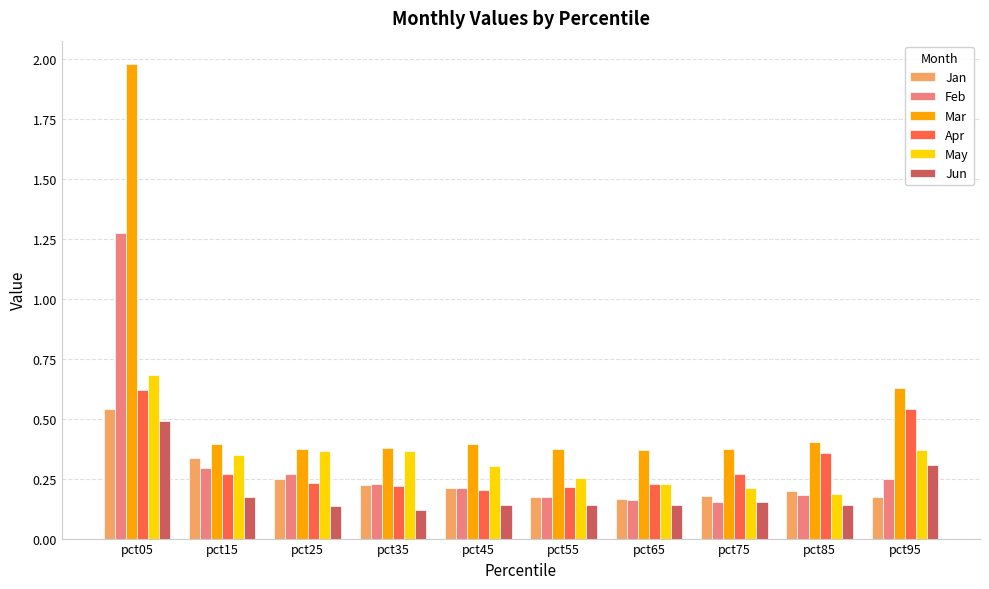

Which series has the largest total across all categories?

Mar